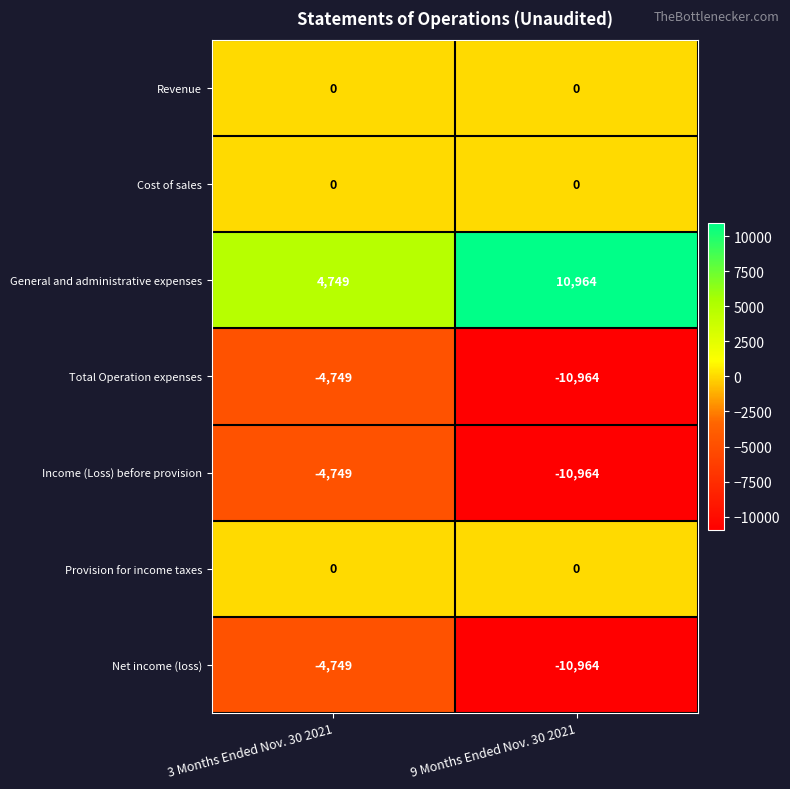

What is the total value across all series at 3 Months Ended Nov. 30 2021?

-9498